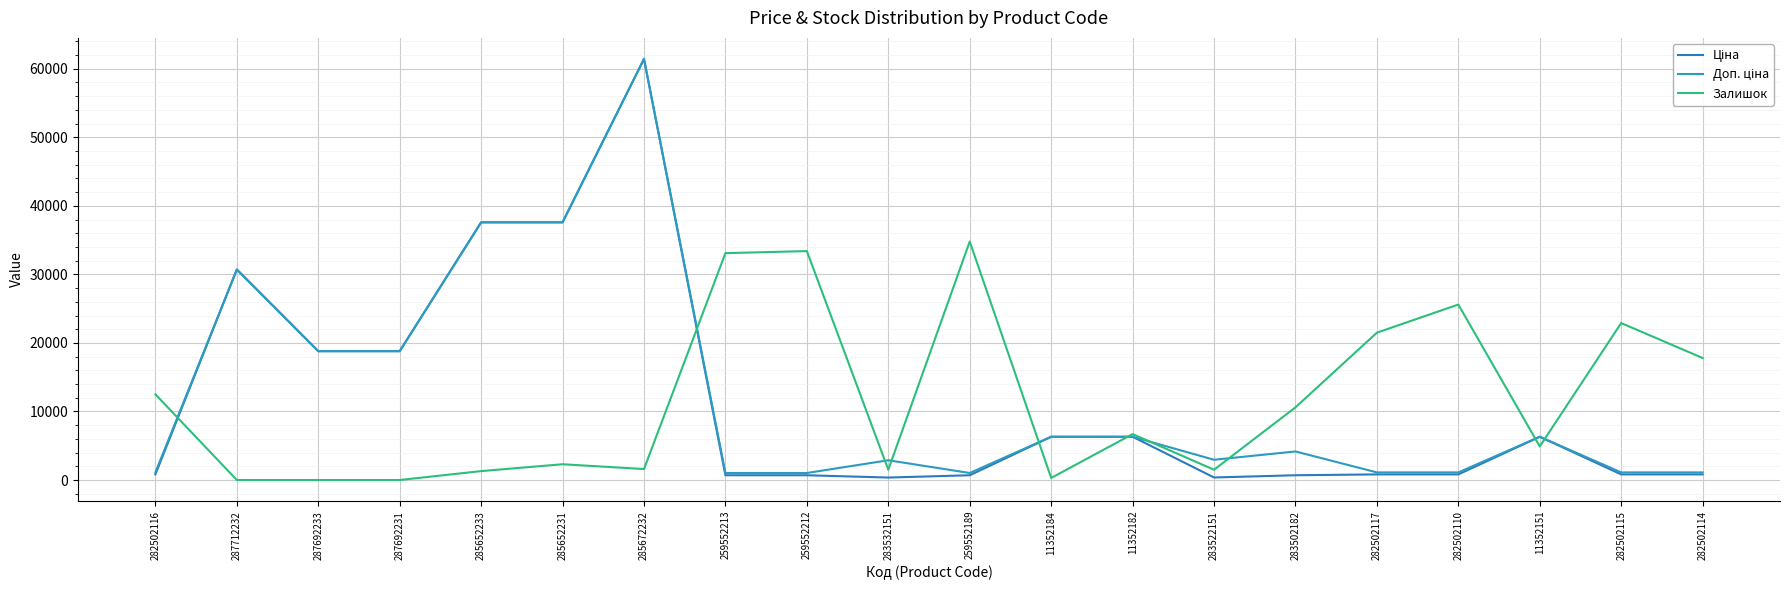

How many series are shown in this chart?

3